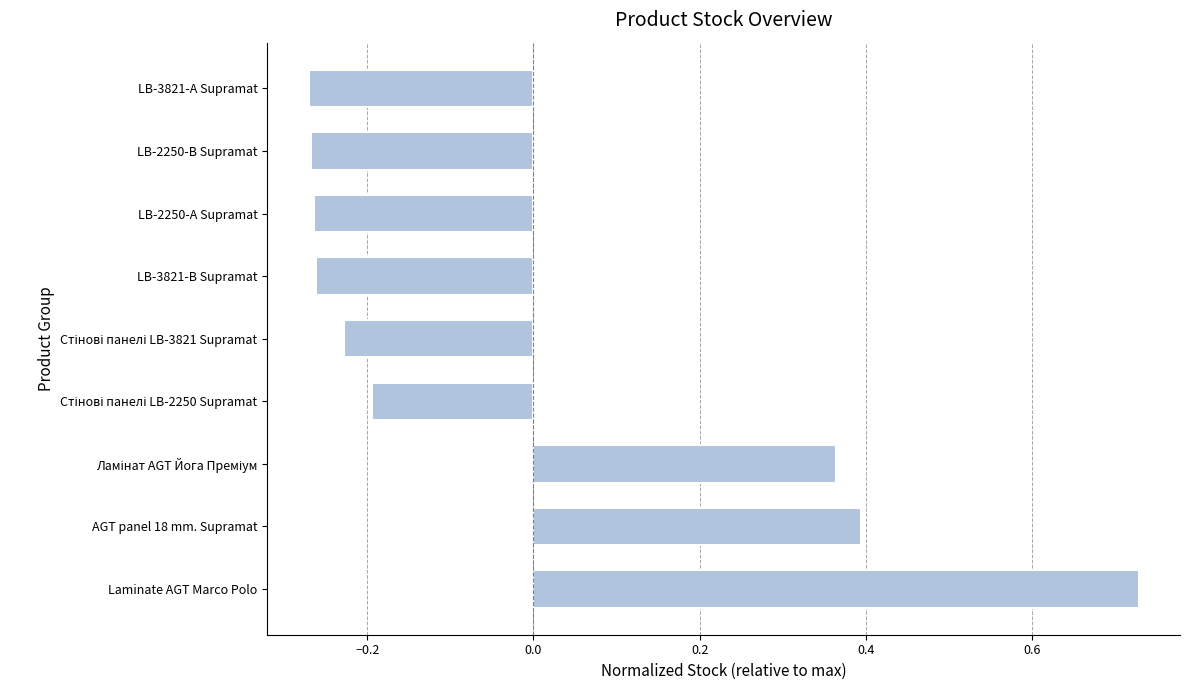

Count the values in the range 0 to 1.

3